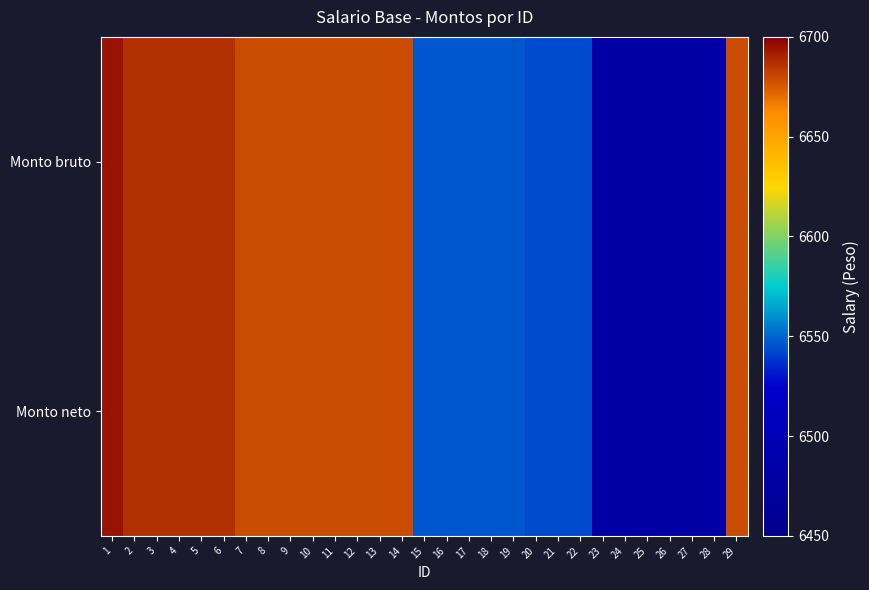

Reading left to right, list all the values displayed in this chart.

Monto bruto: 1=6695	2=6687	3=6687	4=6687	5=6687	6=6687	7=6679	8=6679	9=6679	10=6679	11=6679	12=6679	13=6679	14=6679	15=6546	16=6546	17=6546	18=6546	19=6546	20=6543	21=6543	22=6543	23=6481	24=6481	25=6481	26=6481	27=6481	28=6481	29=6679
Monto neto: 1=6695	2=6687	3=6687	4=6687	5=6687	6=6687	7=6679	8=6679	9=6679	10=6679	11=6679	12=6679	13=6679	14=6679	15=6546	16=6546	17=6546	18=6546	19=6546	20=6543	21=6543	22=6543	23=6481	24=6481	25=6481	26=6481	27=6481	28=6481	29=6679